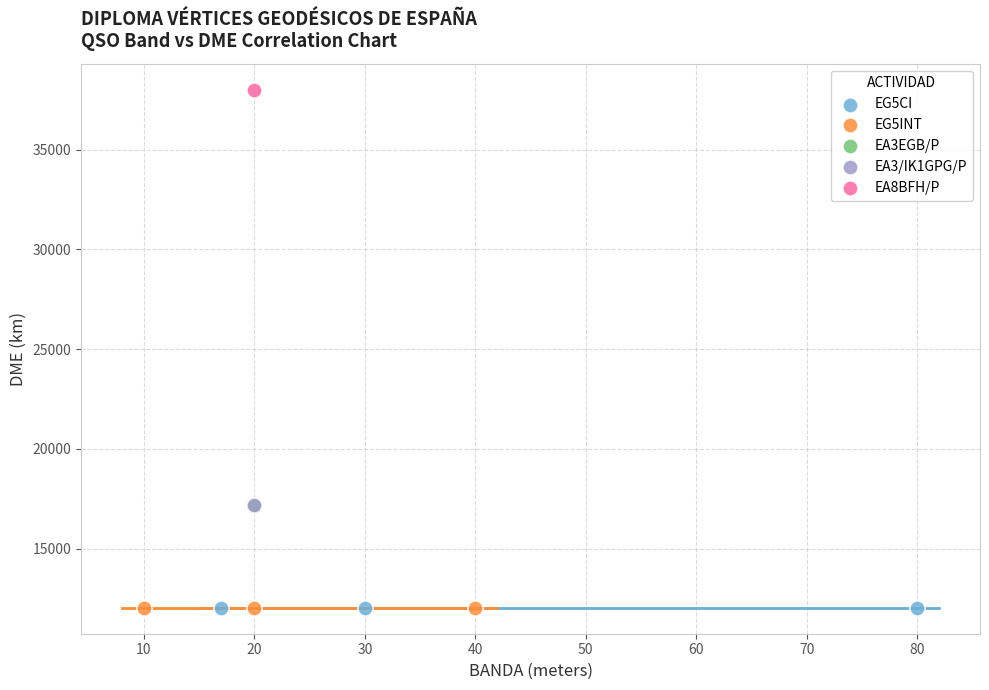

What are all the series names shown in the legend?

EG5CI, EG5INT, EA3EGB/P, EA3/IK1GPG/P, EA8BFH/P